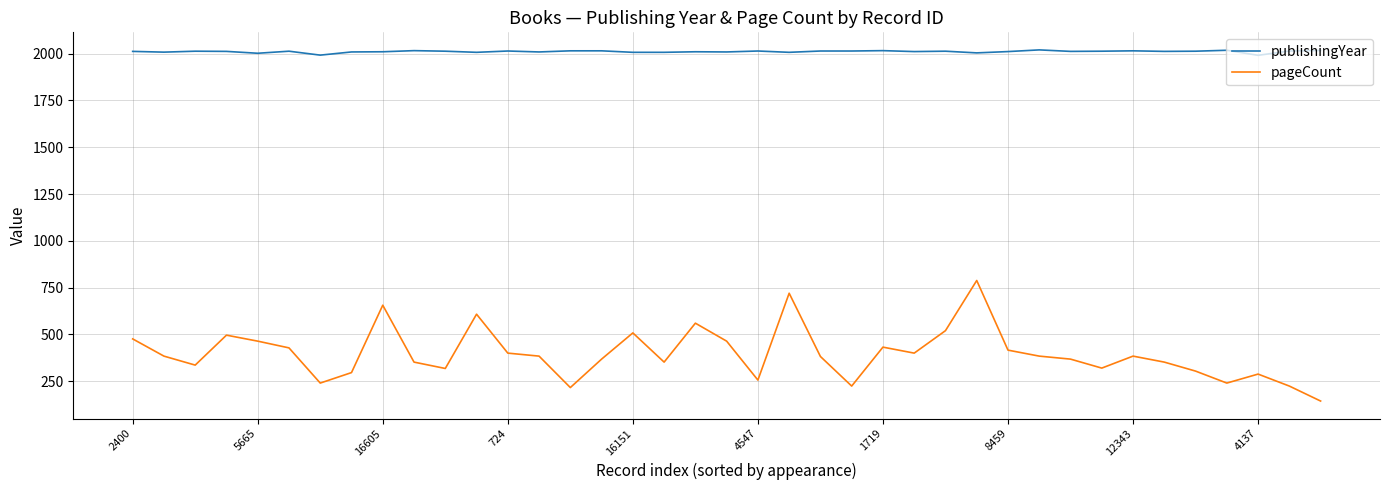

True or false: publishingYear and pageCount intersect in this chart.

False